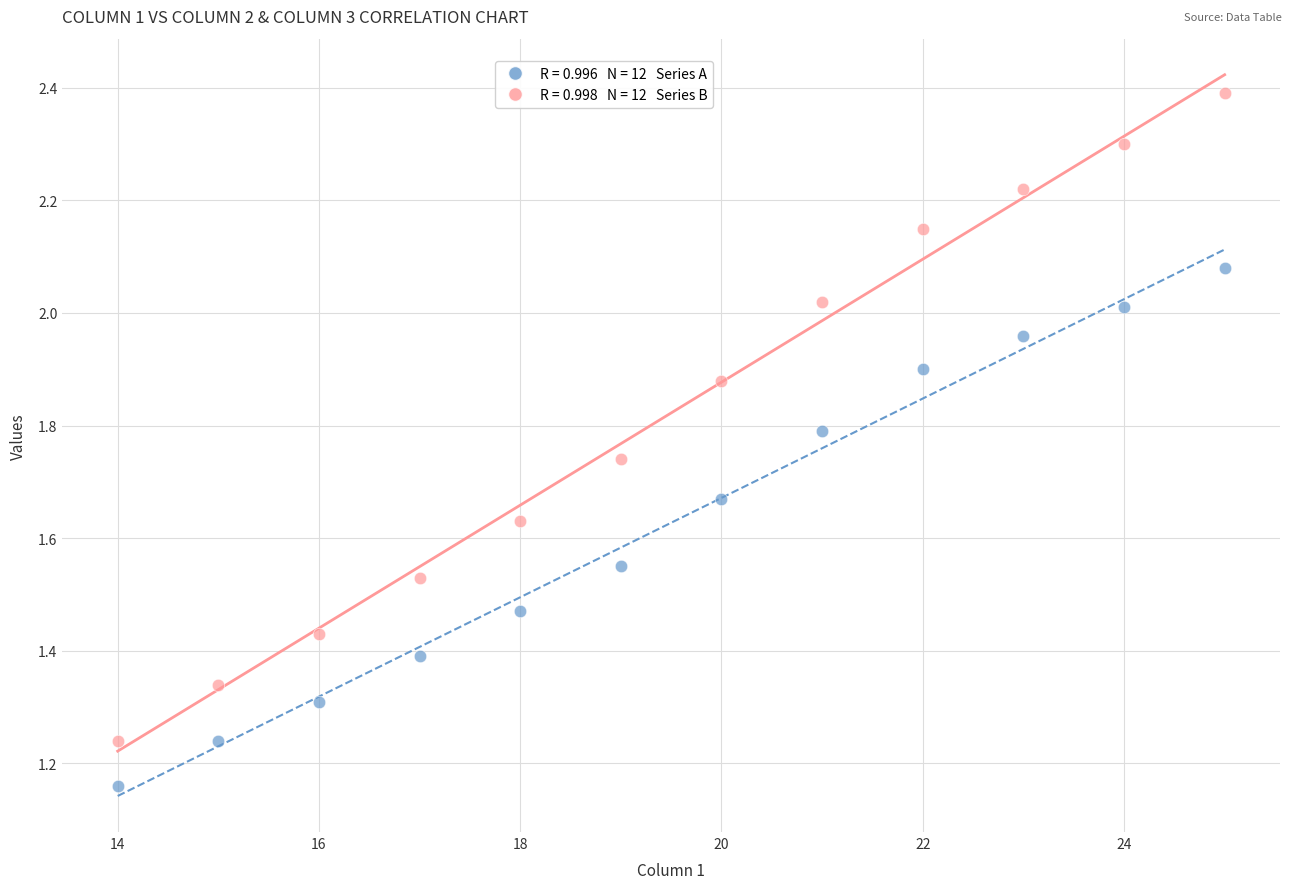

Across all data points, what is the range of X values (max minus min)?

11.0